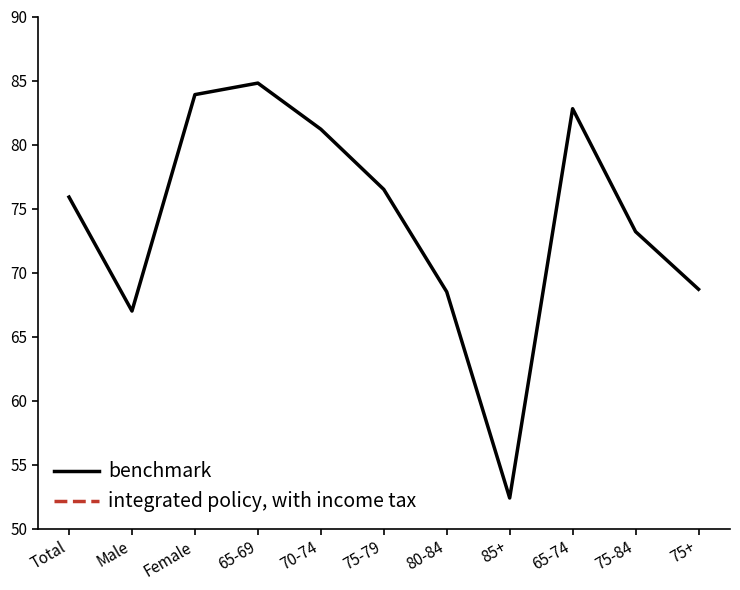

Between Total and 75+, which is larger?

Total